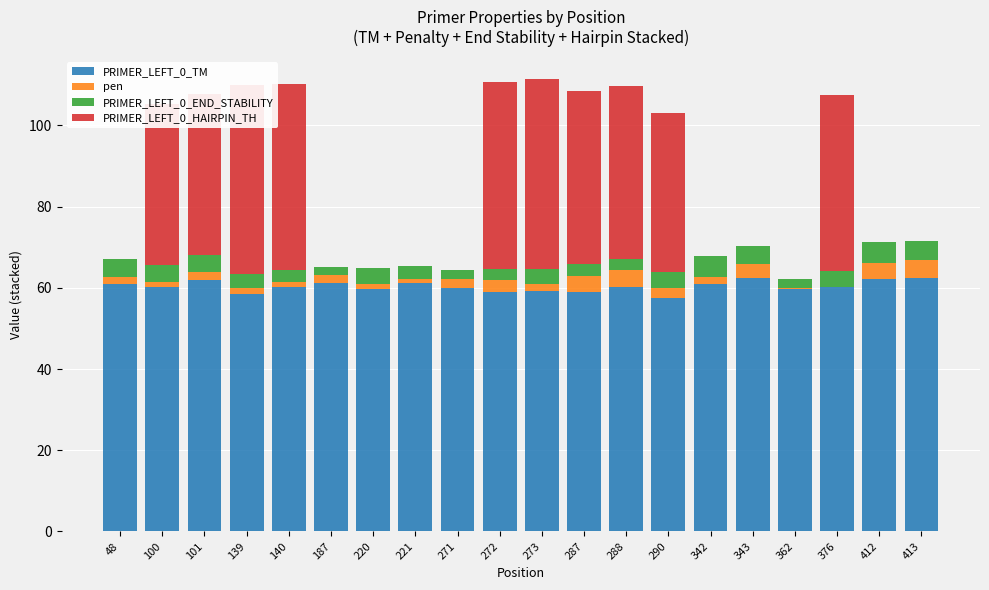

What is the maximum value for PRIMER_LEFT_0_TM?

62.4